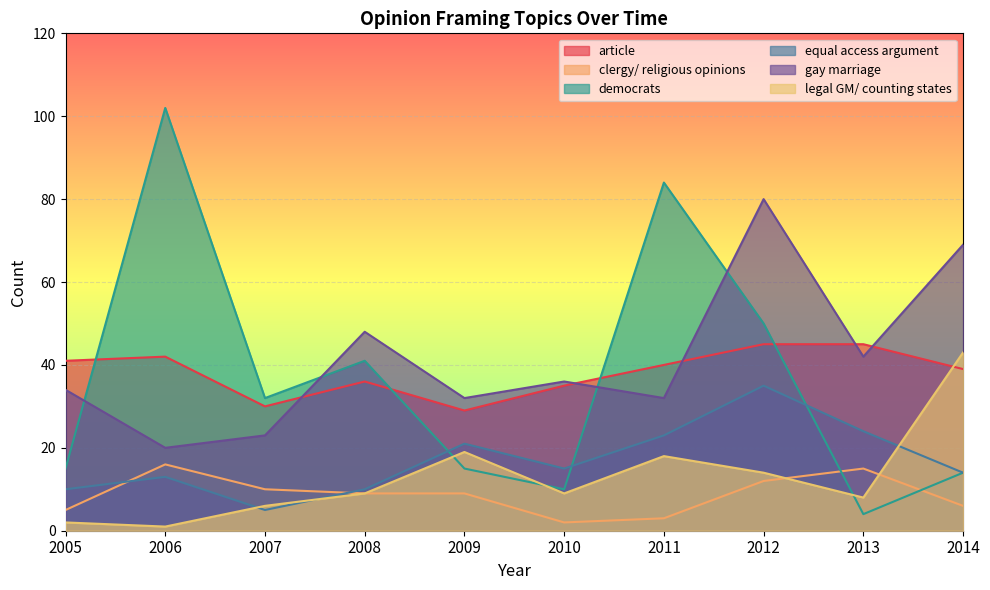

What is the value of the legal GM/ counting states point at the 6th from the left?

9